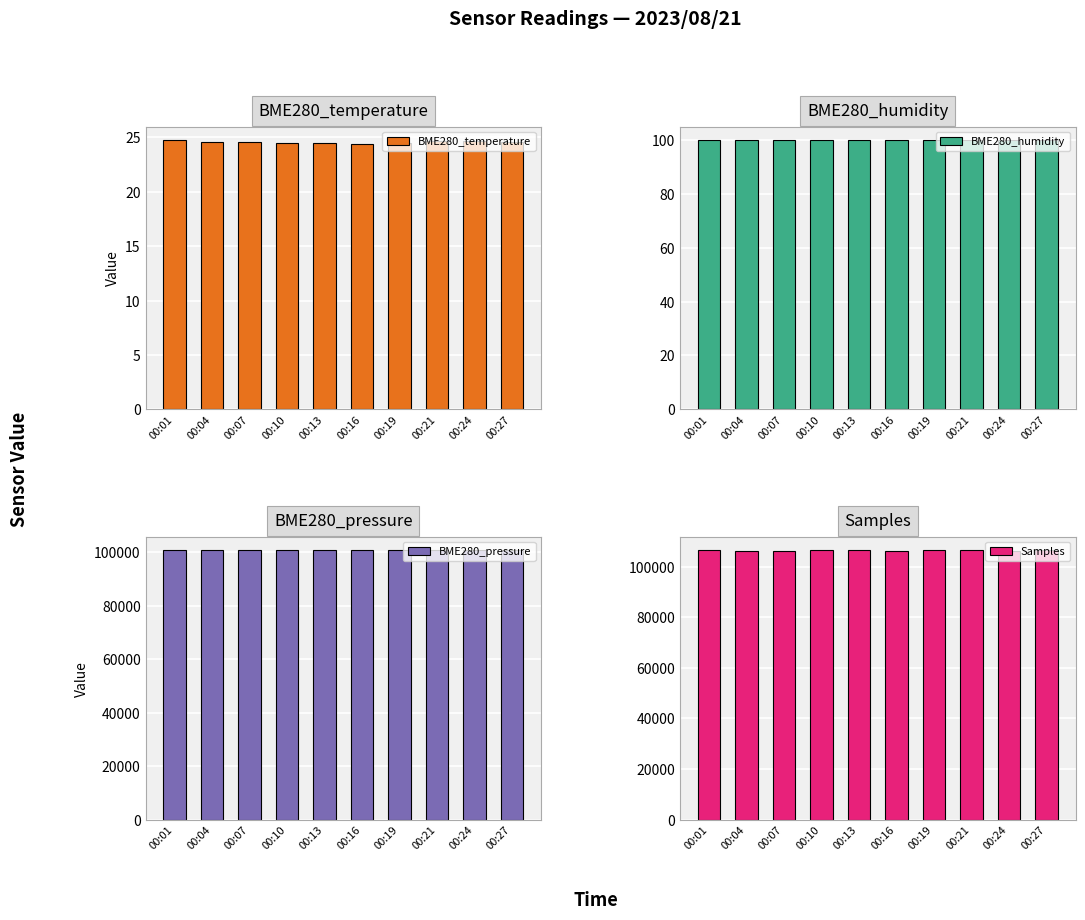

True or false: BME280_humidity has a value of 32.7 at 00:16.

False